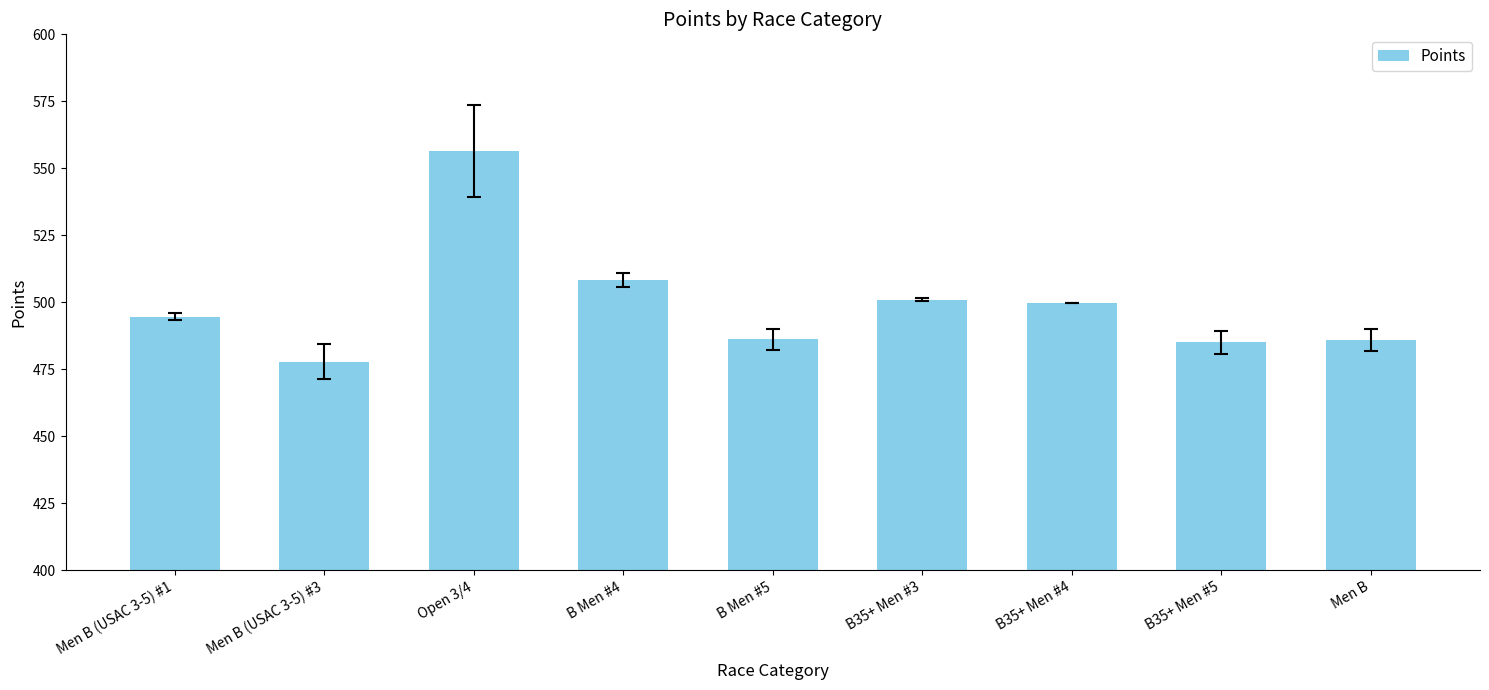

What is the sum of all values?

4495.2